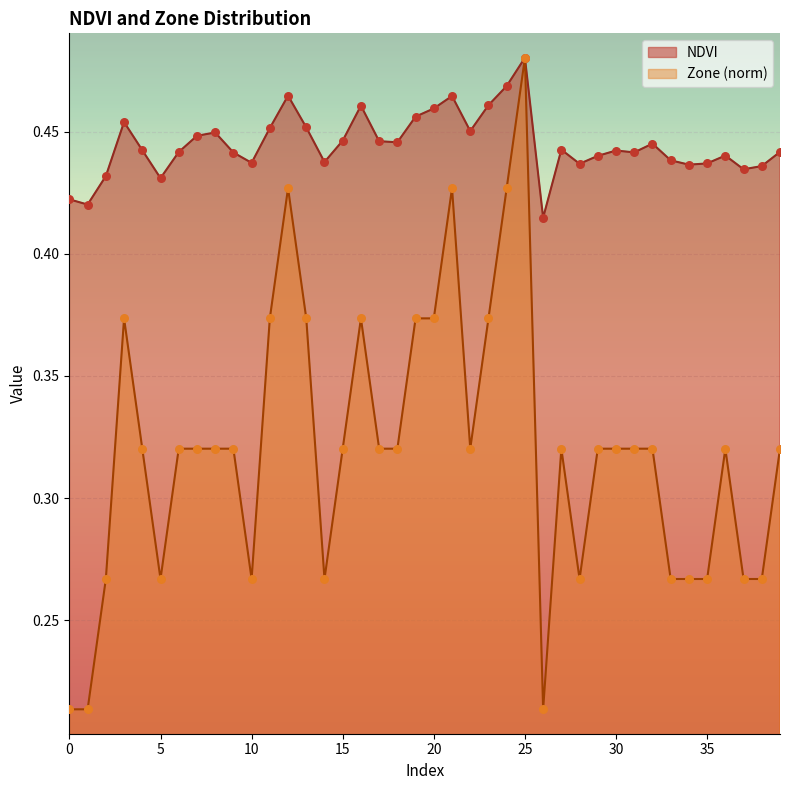

Is the value of Zone at 33 greater than the value of NDVI at 31?

No